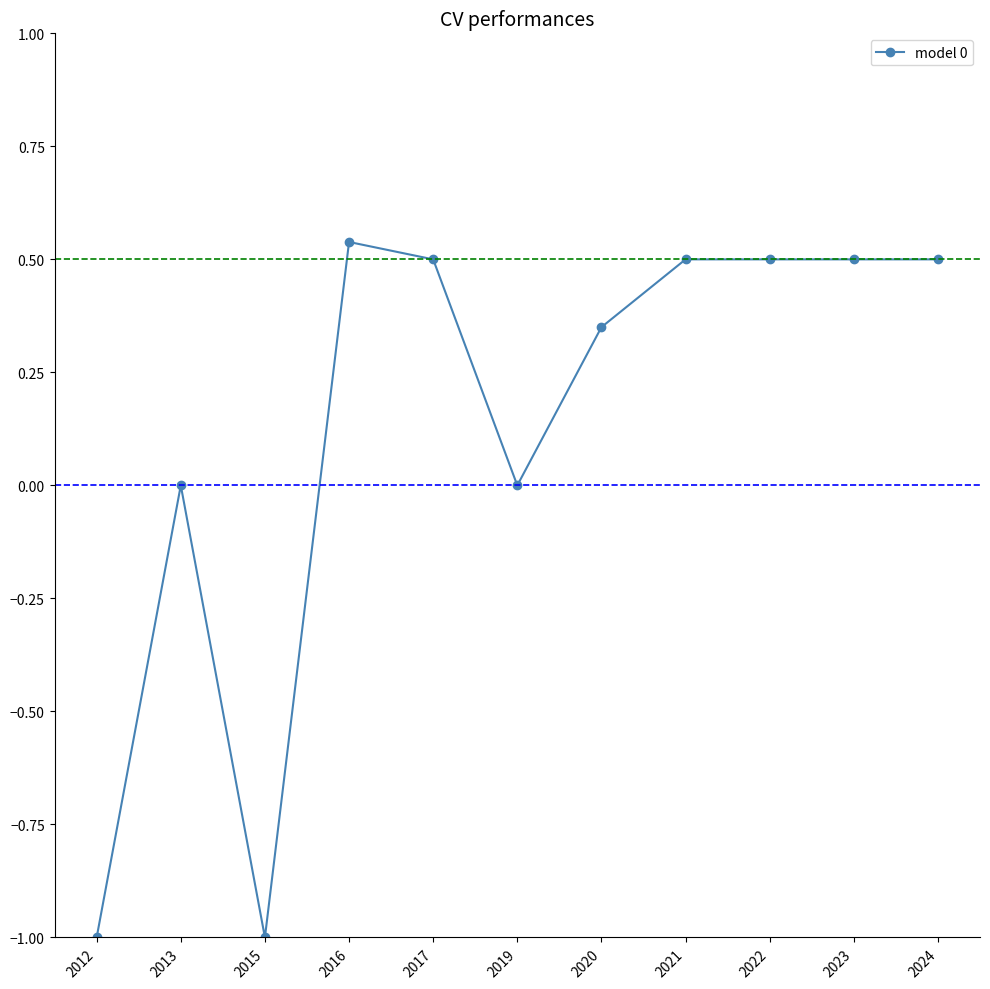

What is the value of the 1st point from the left?

-1.0